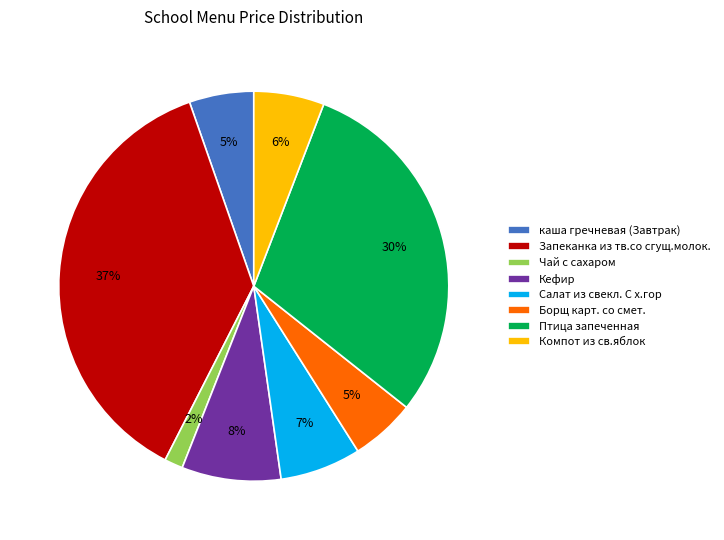

The Салат из свекл. С х.гор slice represents 1% of the pie. True or false?

False